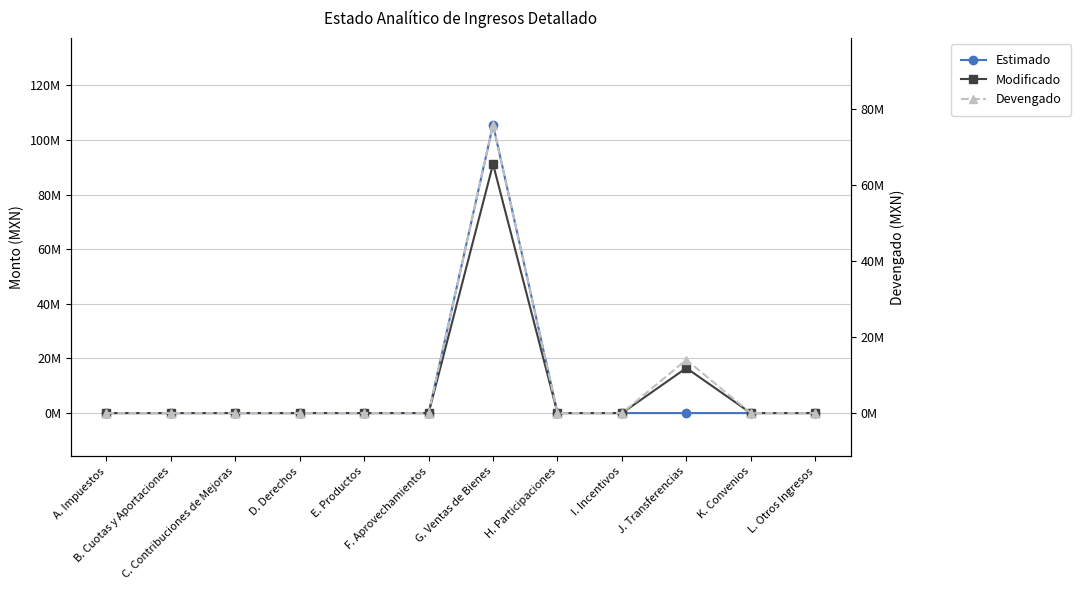

What is the spread (max minus min) of values at G. Ventas de Bienes?

29681894.4